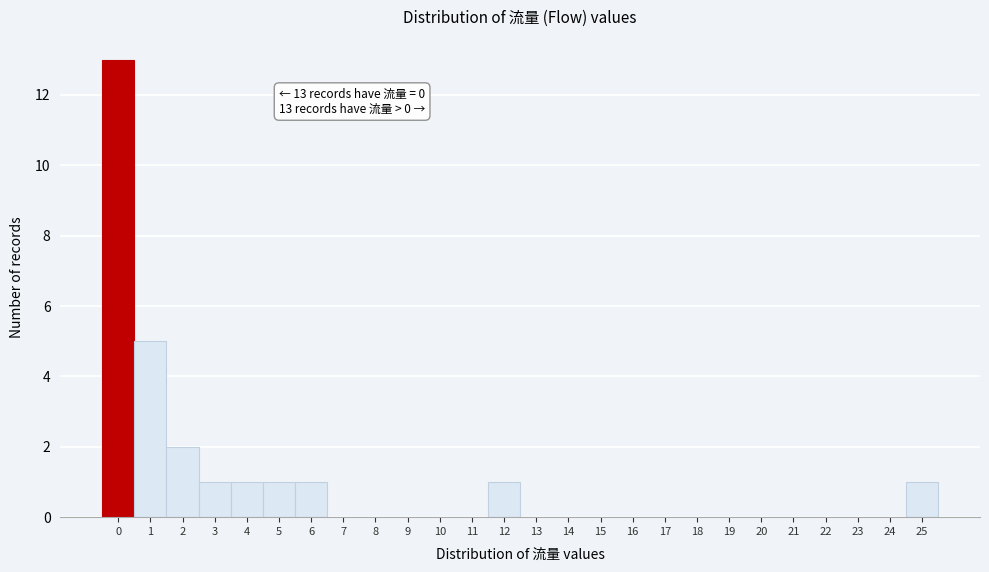

Which range on the x-axis has the tallest bar?

-0.5 to 0.5